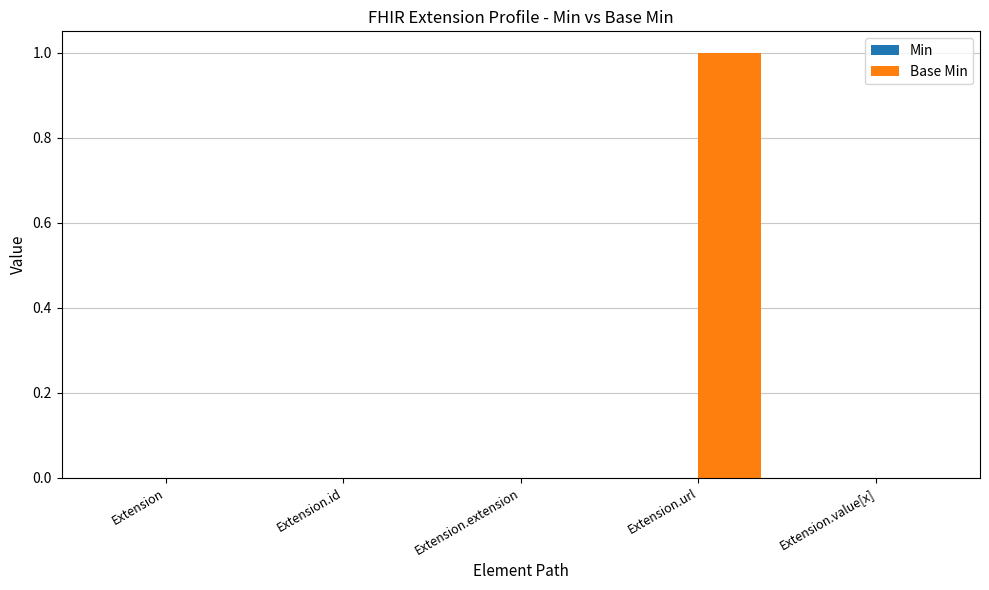

The value at Extension.url is 1. True or false?

True